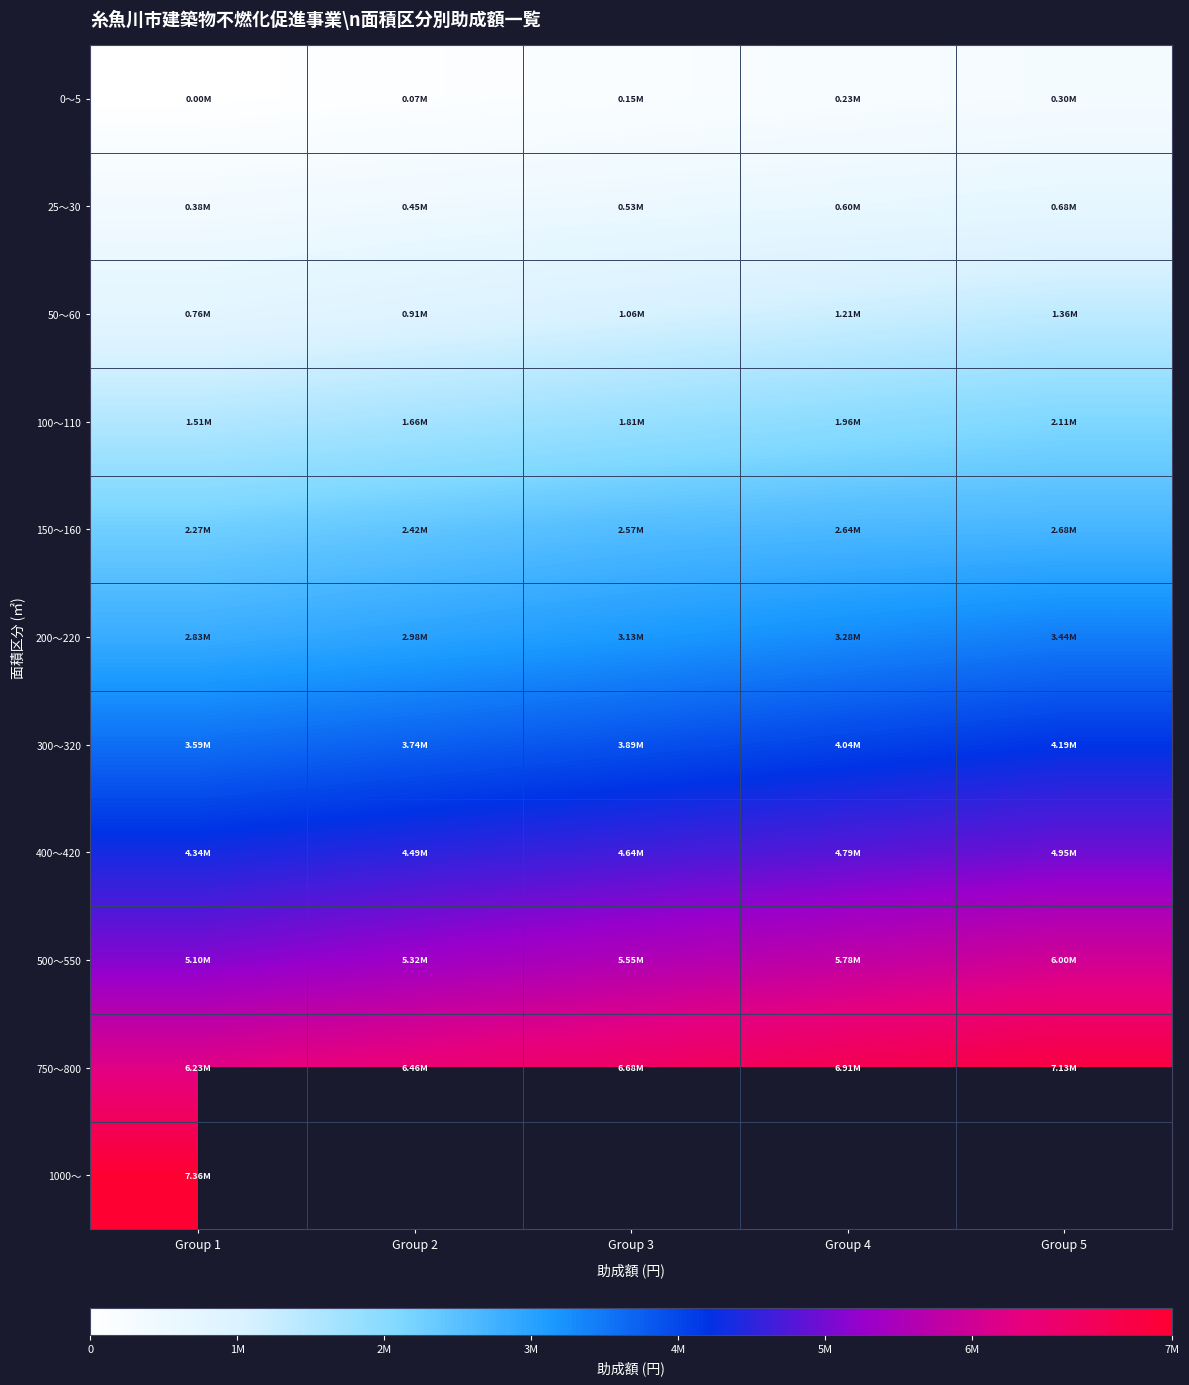

What is the highest value of the 25～30 series?

679000.0